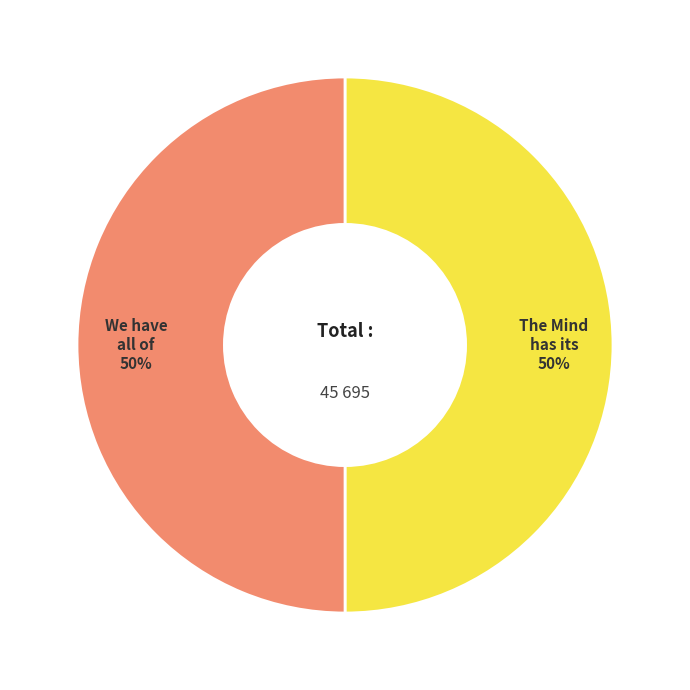

What is the smallest slice in the pie chart?

The Mind has its peculiar Features